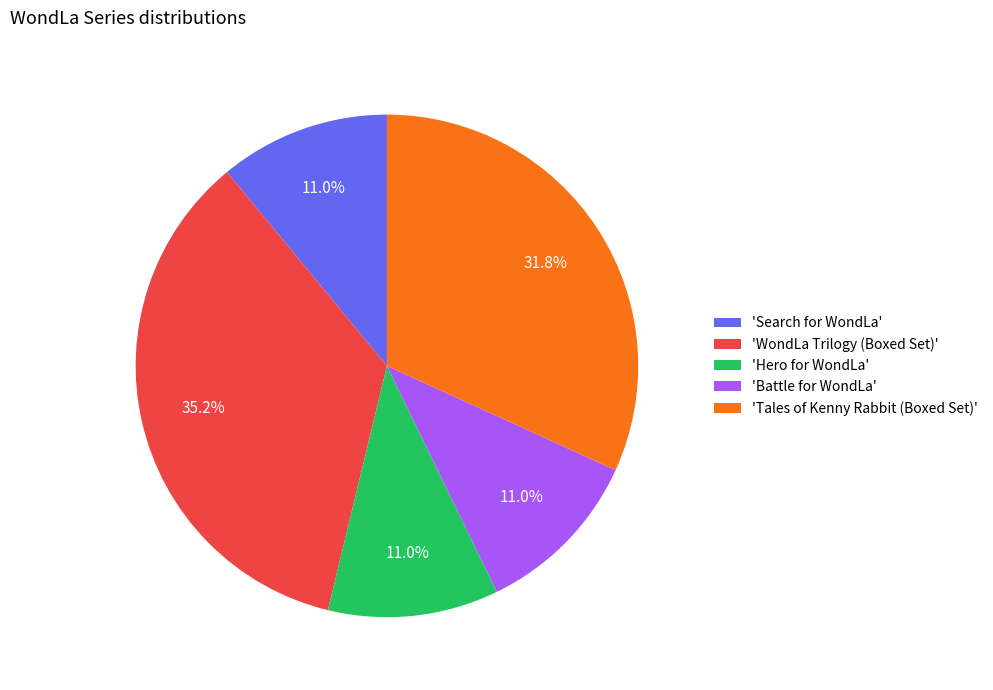

What is the largest slice in the pie chart?

'WondLa Trilogy (Boxed Set)'